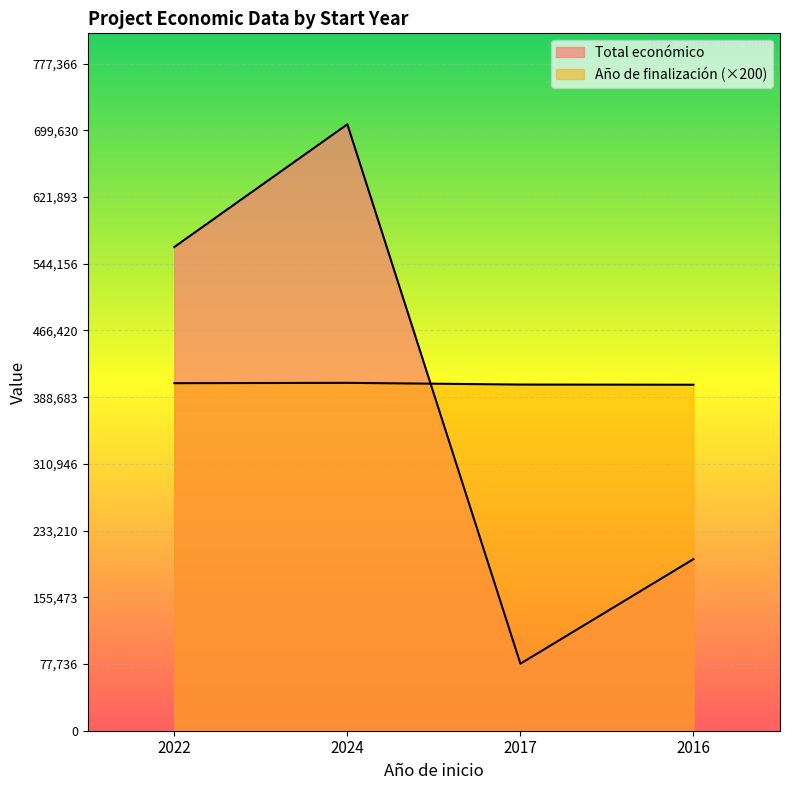

What is the sum of the Total económico values at 2024 and 2017?

784813